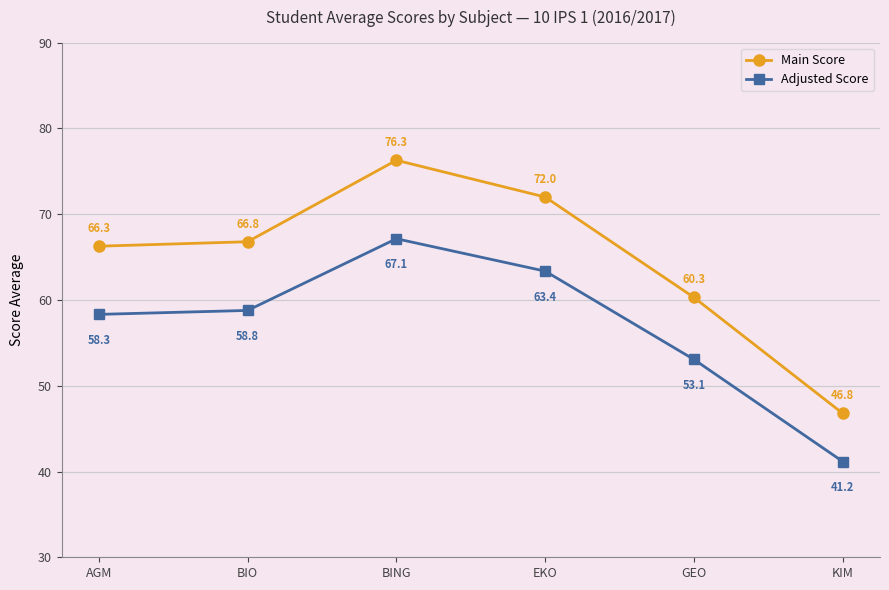

Does the chart have visible grid lines?

Yes